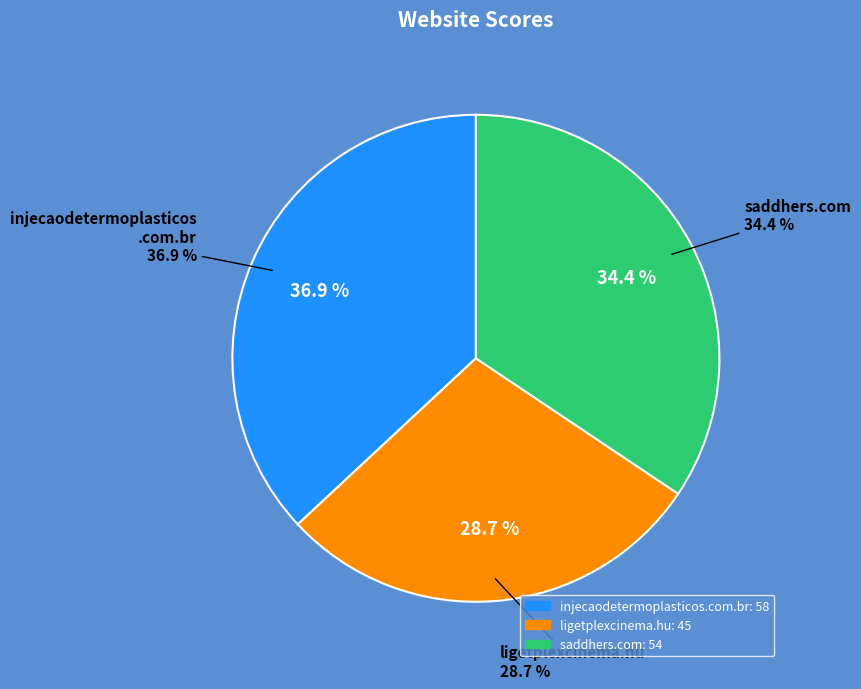

What is the total percentage of injecaodetermoplasticos.com.br and ligetplexcinema.hu?

65.6%